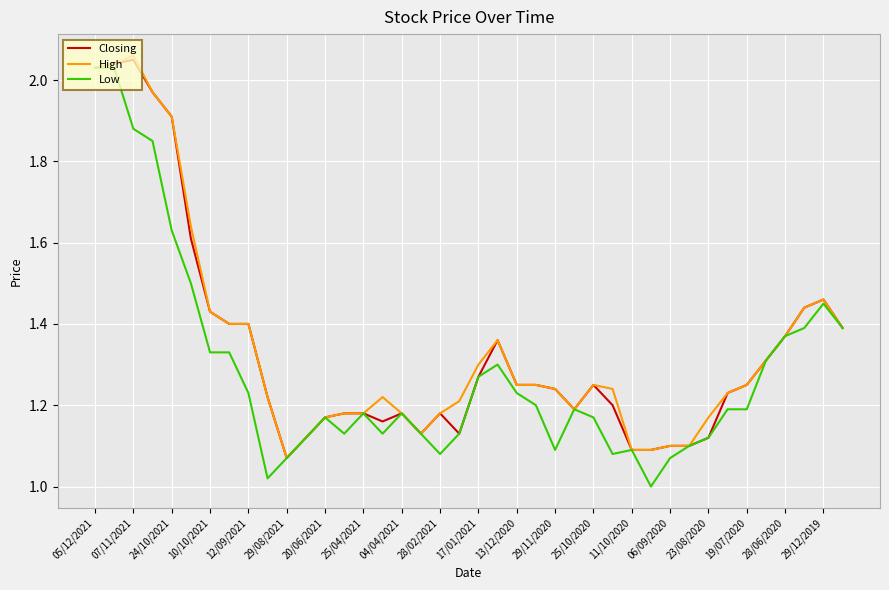

Which series has the widest spread of values?

Low